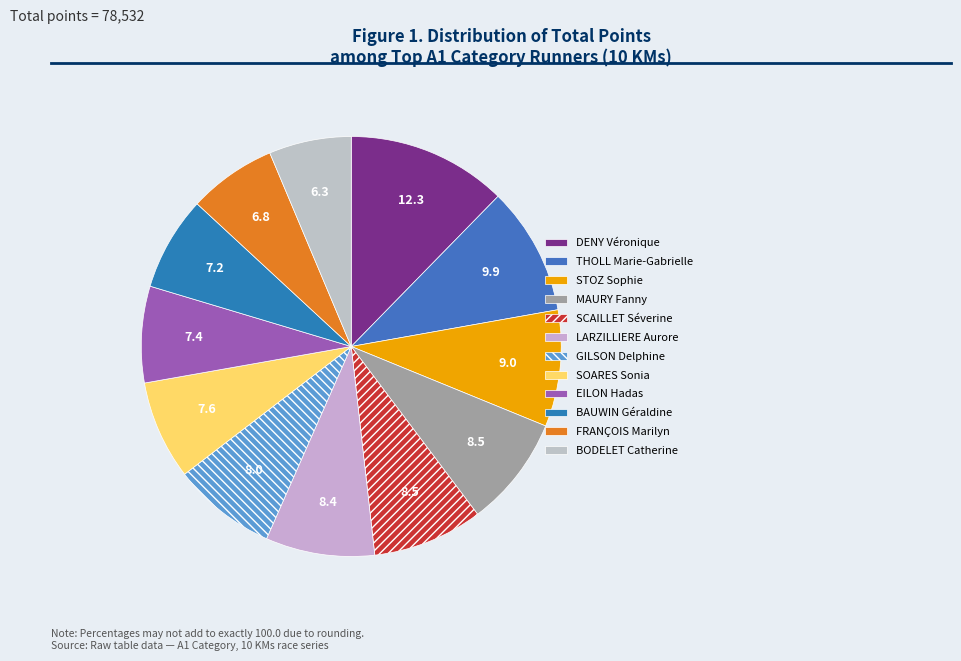

To the nearest percent, what is the difference between the STOZ Sophie and BAUWIN Géraldine slice percentages?

2%